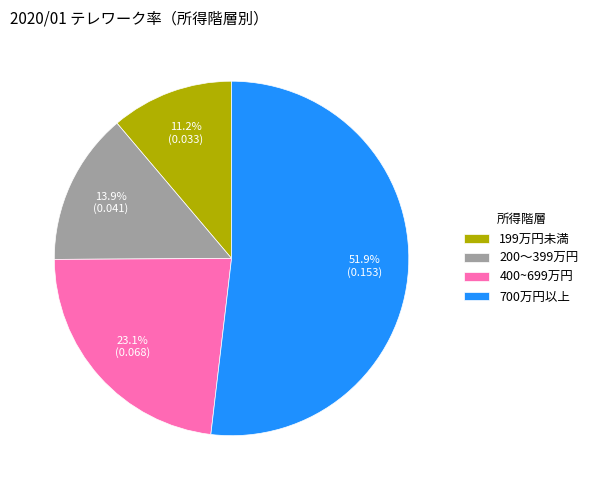

Rank the categories by value from highest to lowest.

700万円以上, 400~699万円, 200～399万円, 199万円未満